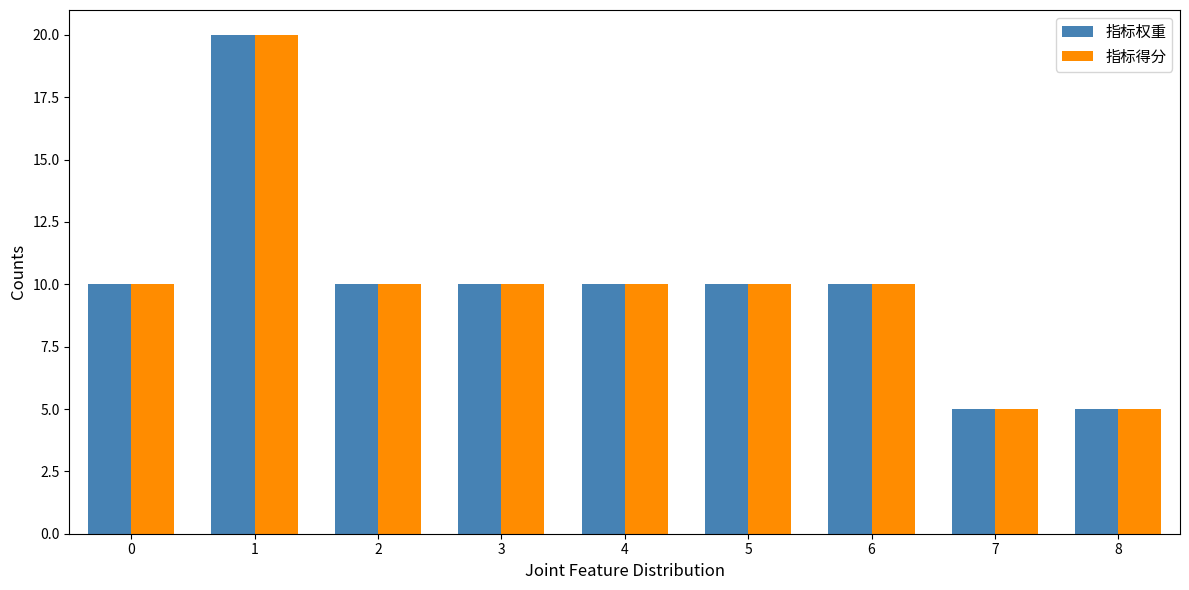

The value of 指标权重 at 2 is 13. True or false?

False